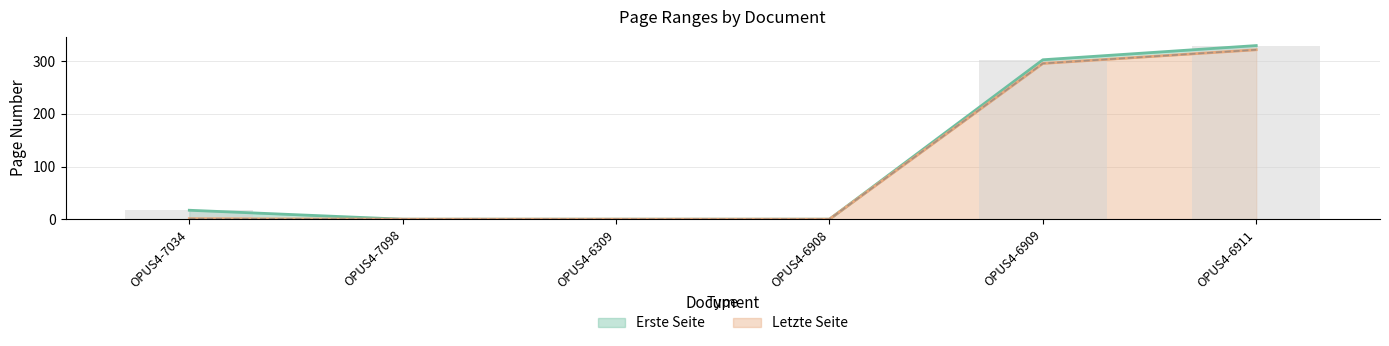

What is the total value across all series at OPUS4-7034?

18